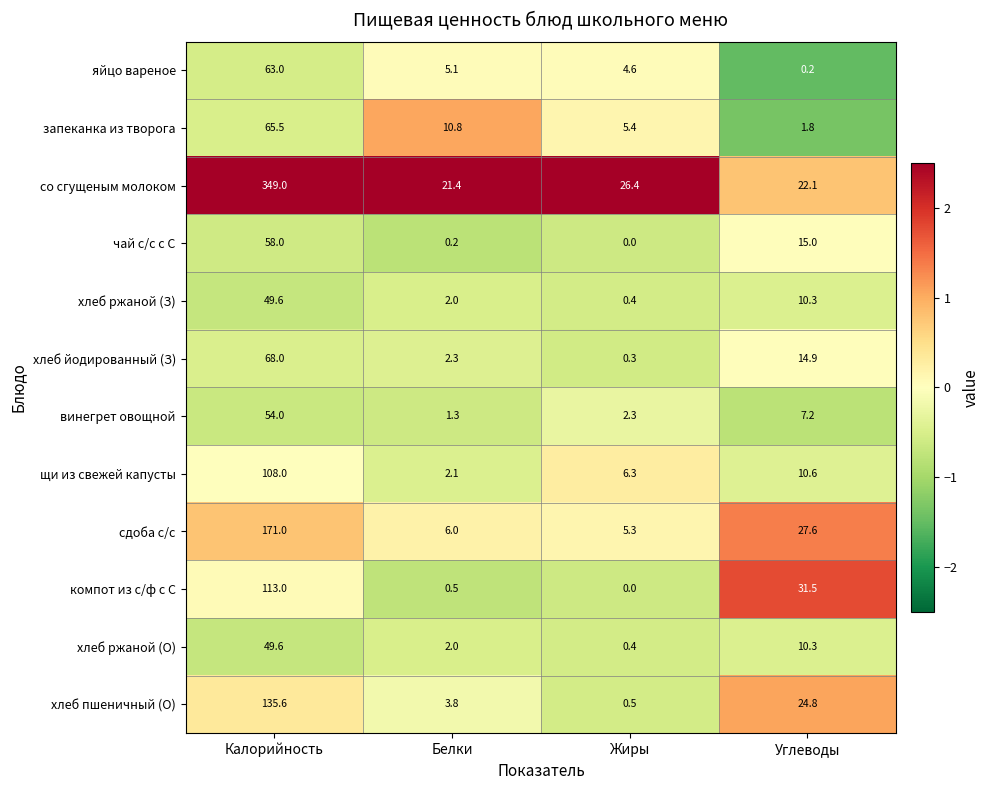

The чай с/с с С series shows 58.0 at Калорийность. True or false?

True